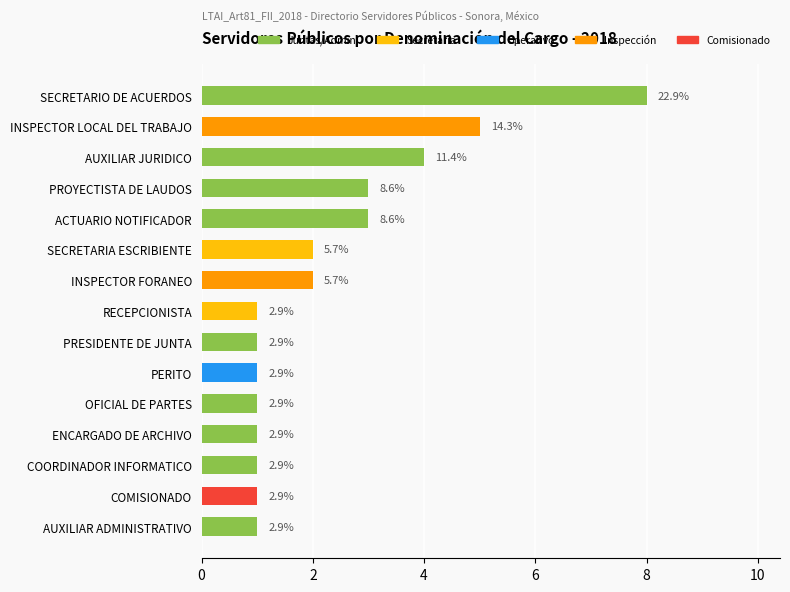

What is the average value?

2